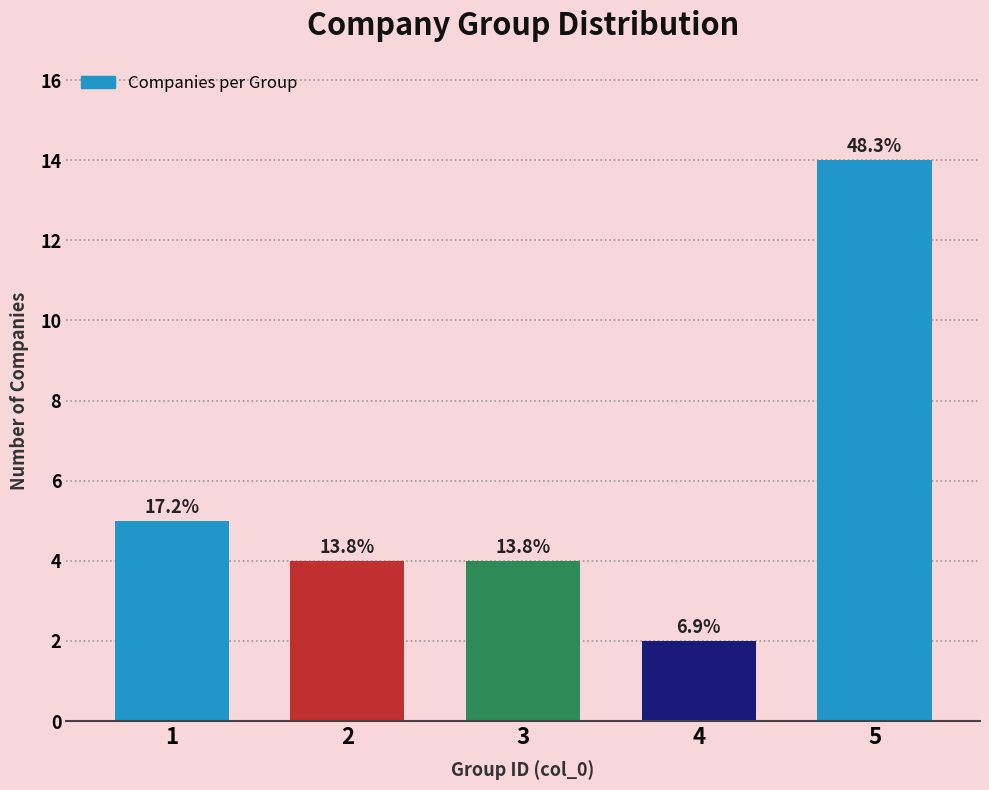

How many bars are there in total?

5